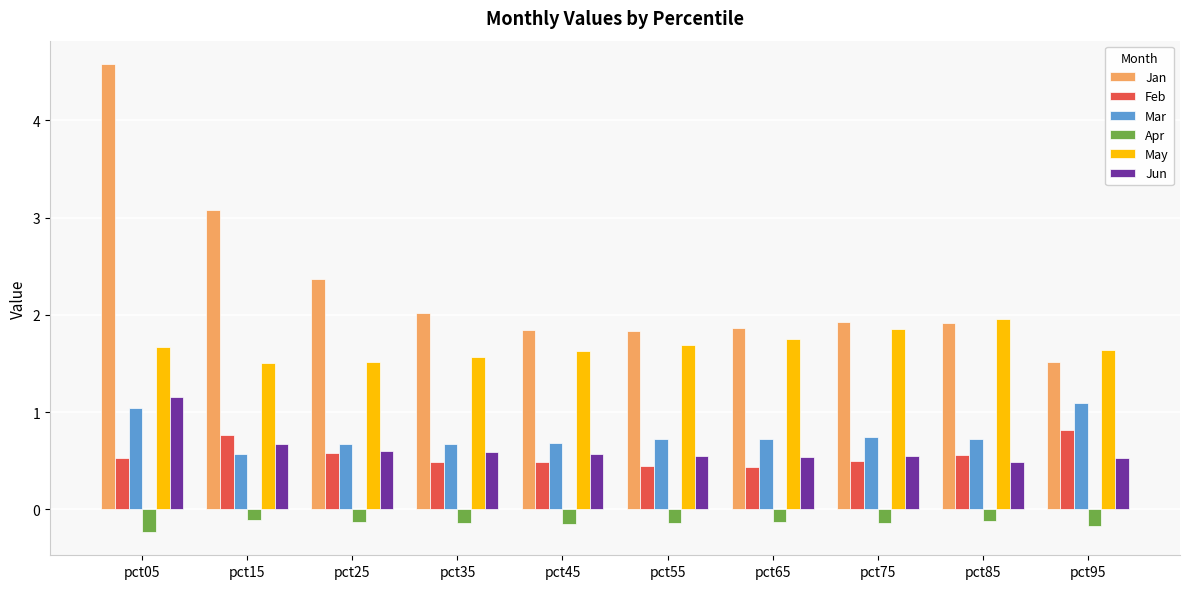

At which category is the sum across all series the highest?

pct05